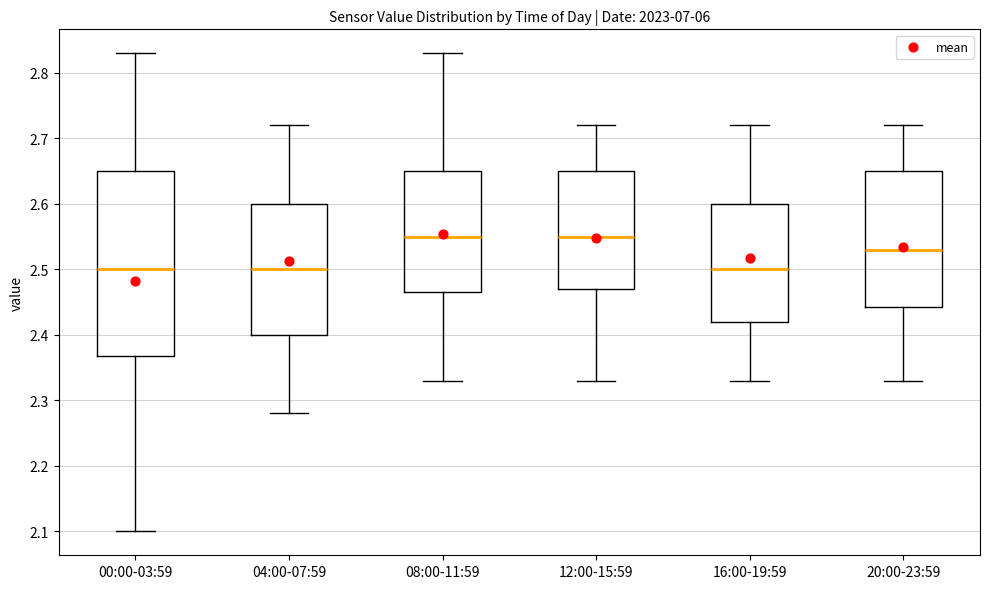

Comparing the boxes themselves (not the whiskers), which one is the tallest?

00:00-03:59